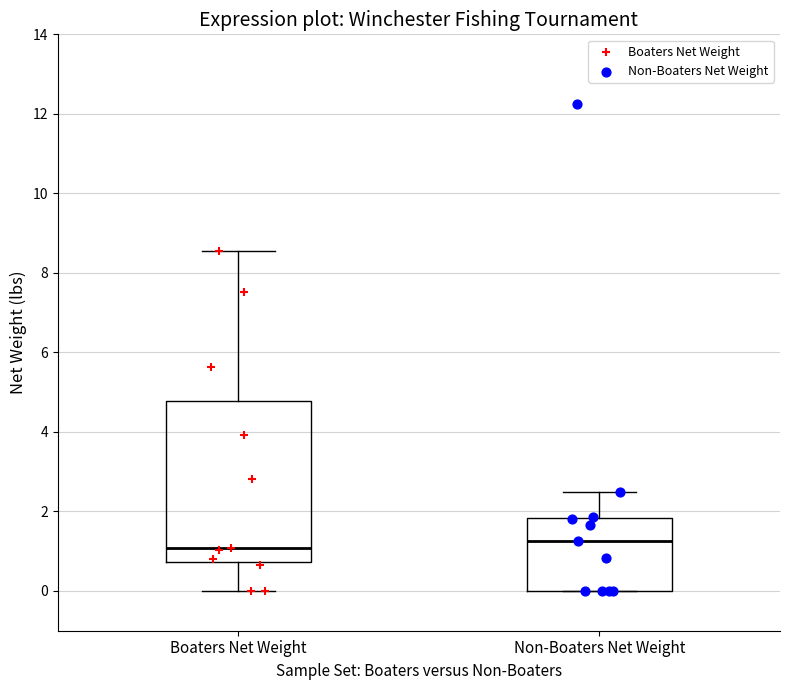

Comparing the boxes themselves (not the whiskers), which one is the tallest?

Boaters Net Weight